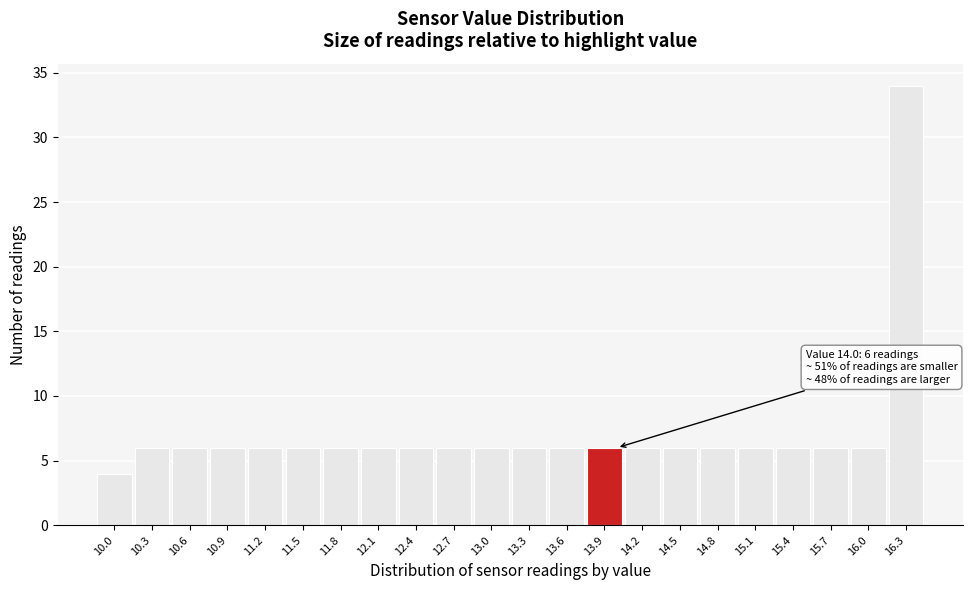

Which range on the x-axis has the tallest bar?

16.15 to 16.45